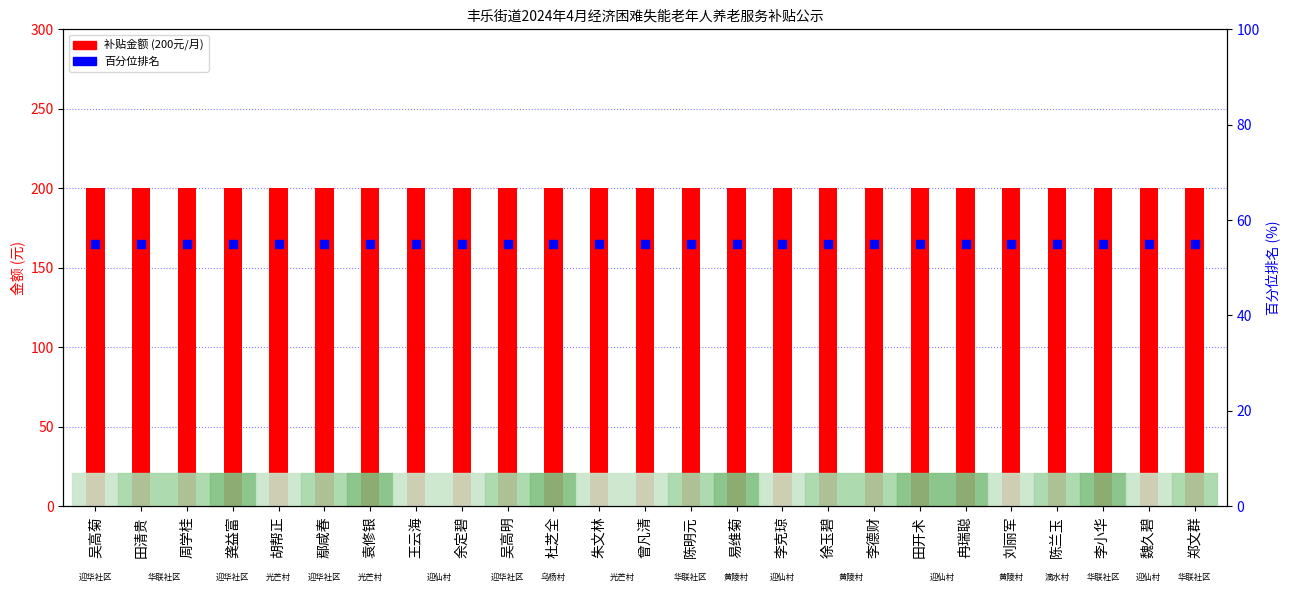

At how many categories does at least one series exceed 126?

25